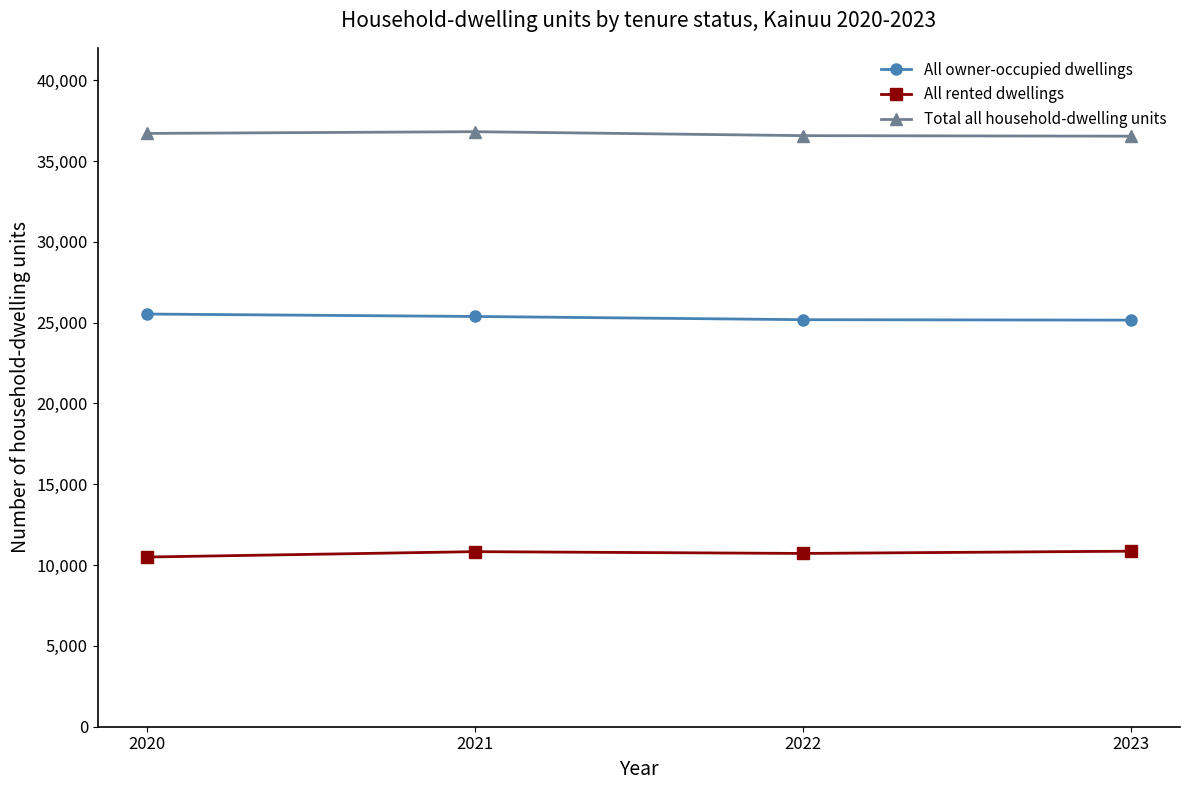

True or false: All rented dwellings and All owner-occupied dwellings cross at least once.

False